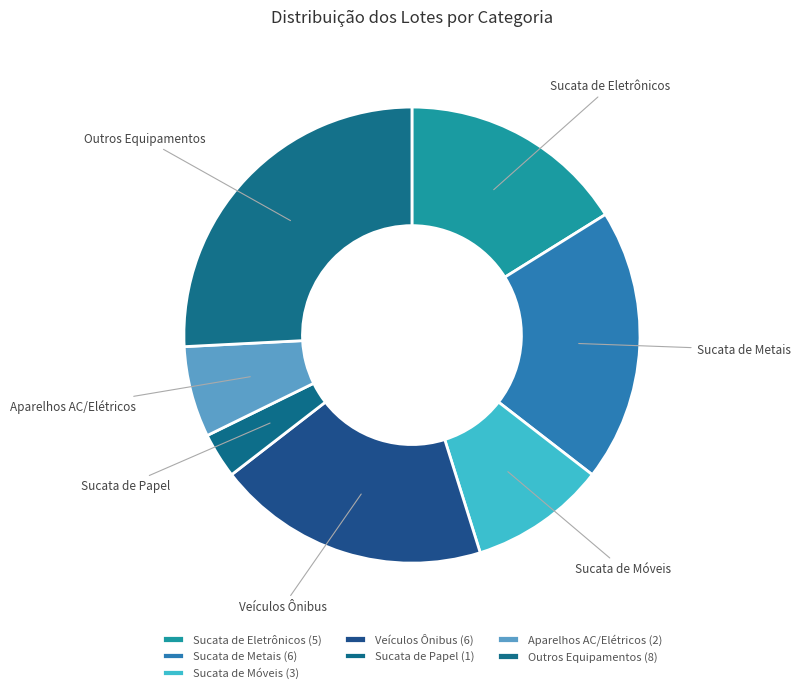

Is the sum of Sucata de Metais and Sucata de Eletrônicos greater than half?

No